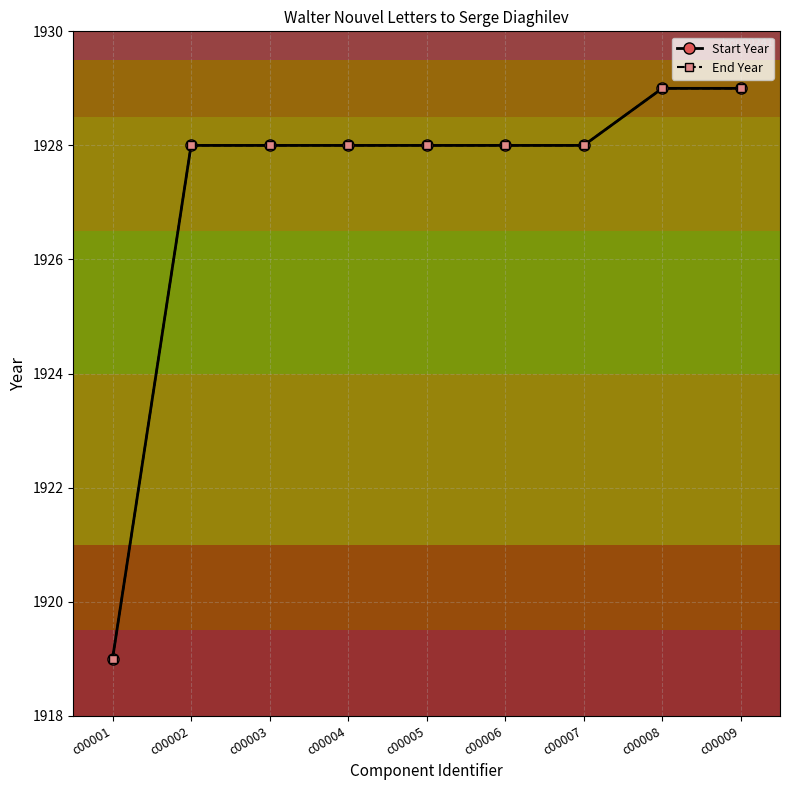

True or false: Start Year and End Year intersect in this chart.

False